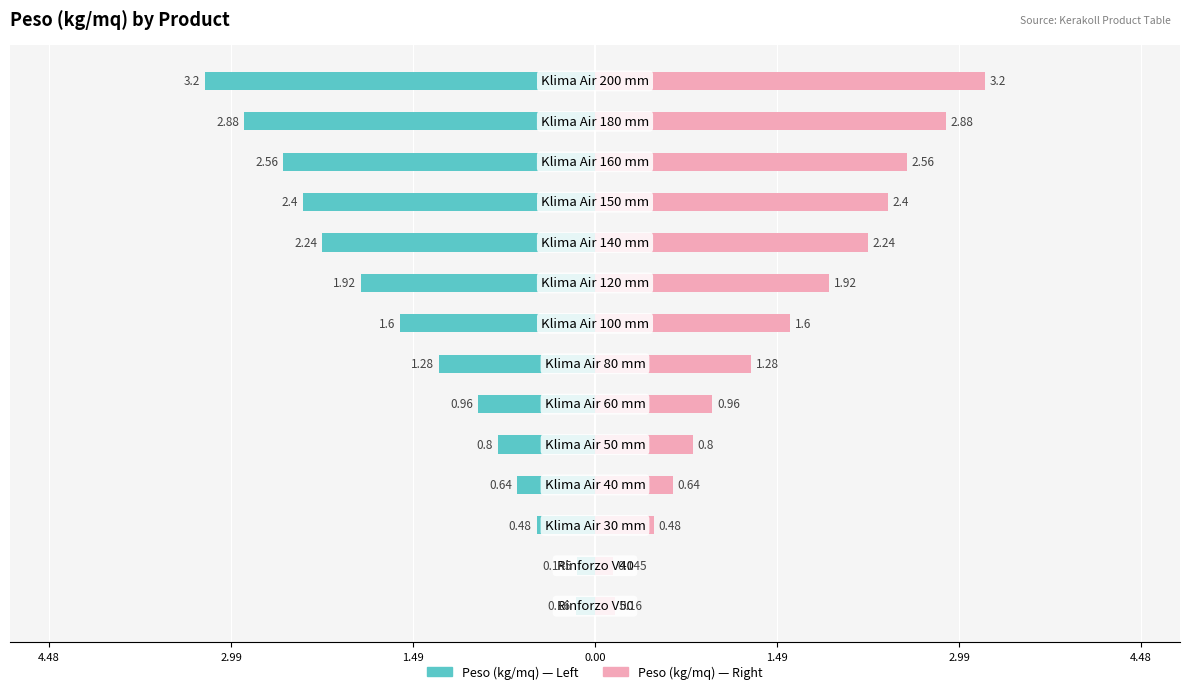

The value of Peso (kg/mq) at 13 is -3.2. True or false?

True